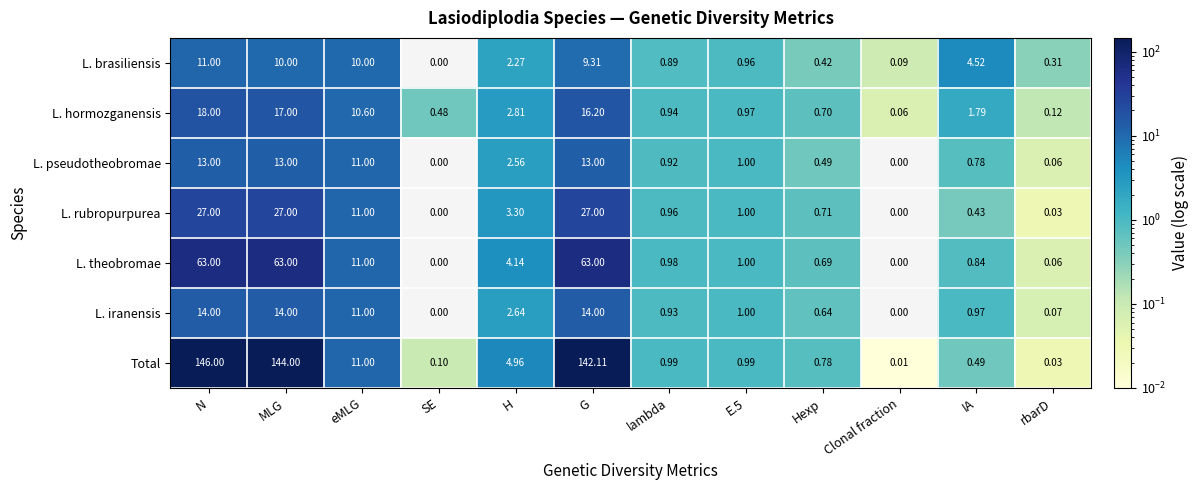

Which category has the highest value across all series?

N